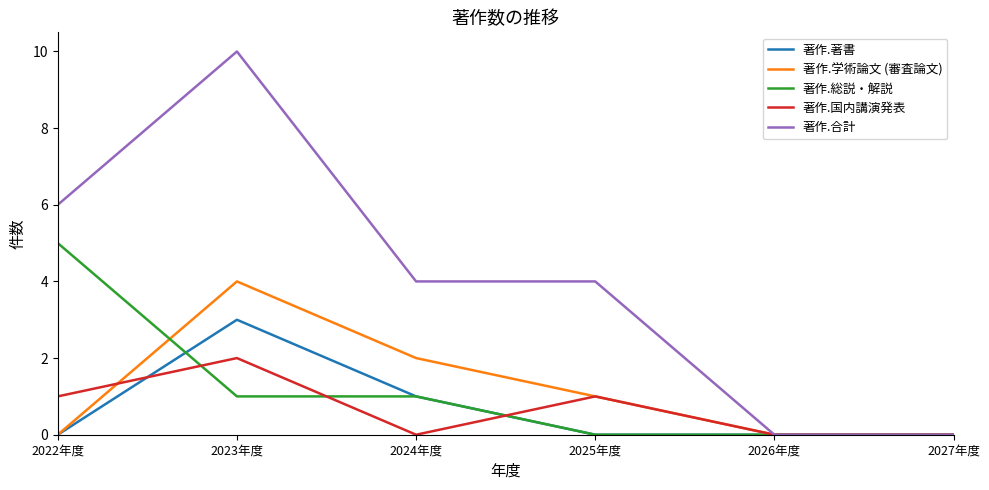

Which series has the largest range (max minus min)?

著作.合計